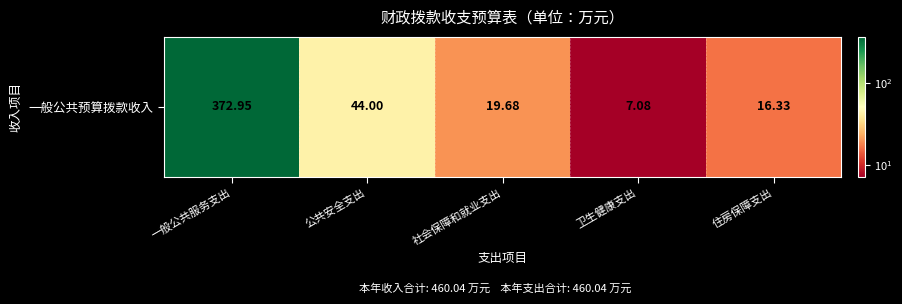

What is the ratio of the value at 一般公共服务支出 to the value at 社会保障和就业支出?

19.0